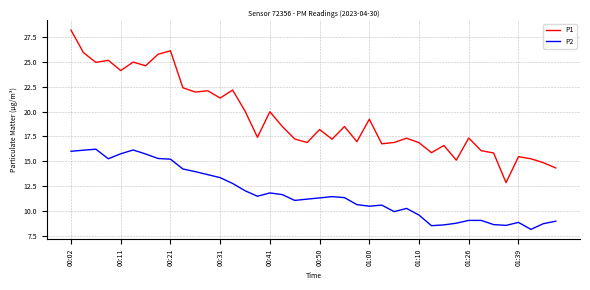

Which series has the largest total across all categories?

P1